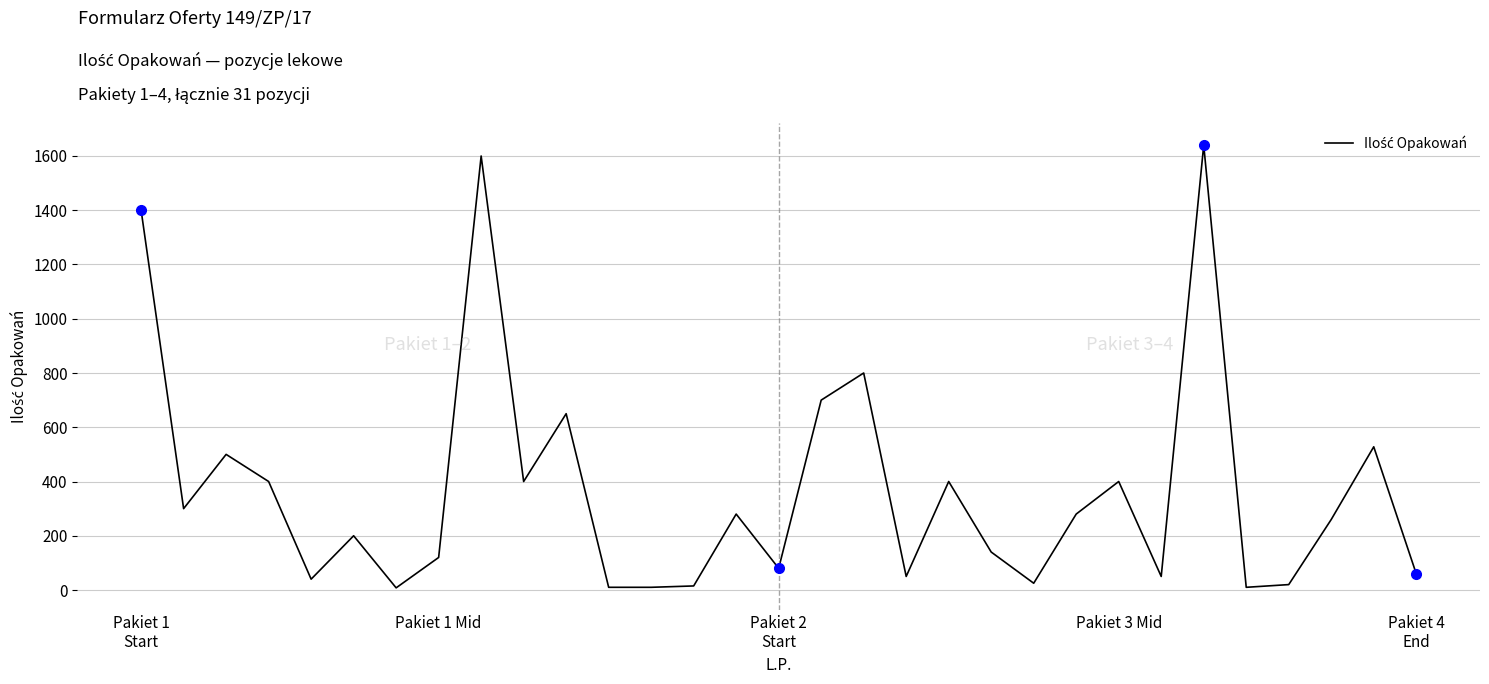

What is the difference between the maximum and minimum values?

1632